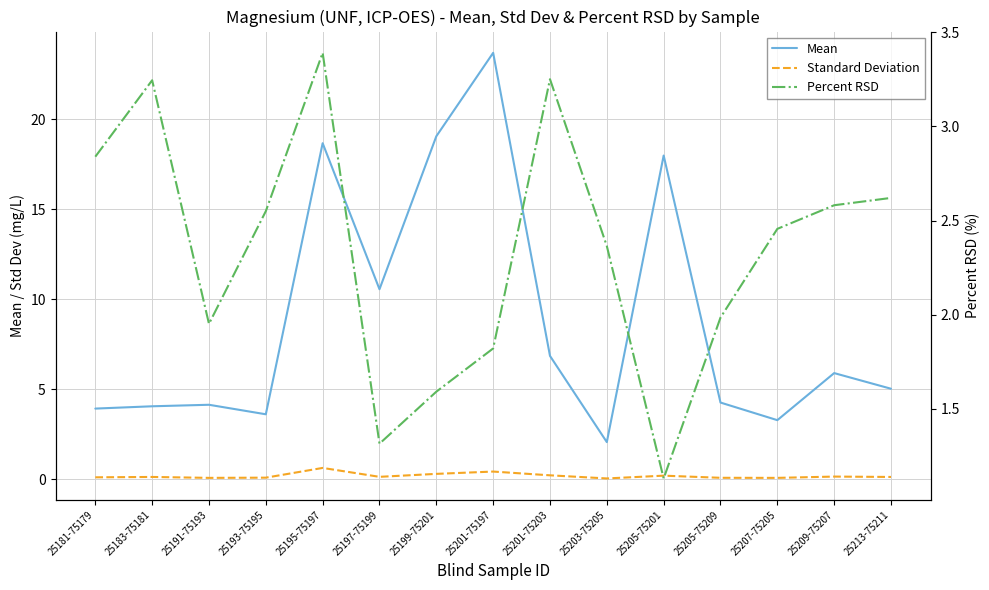

True or false: Mean and Standard Deviation cross at least once.

False